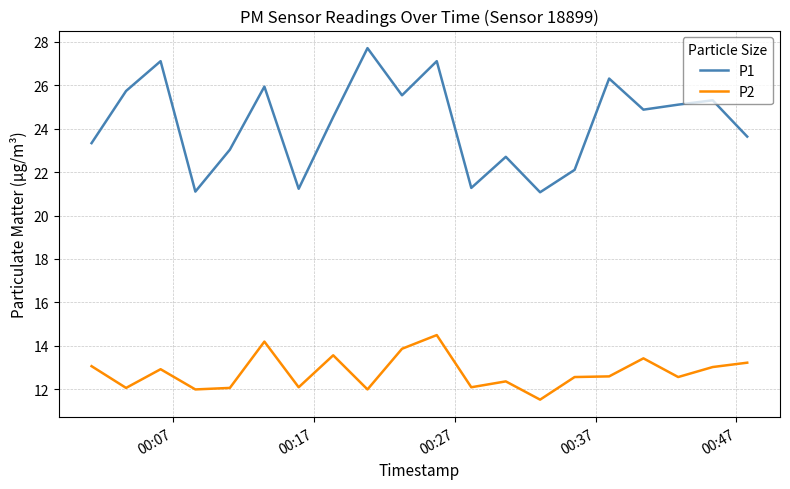

Rank the series by their average value, from highest to lowest.

P1, P2